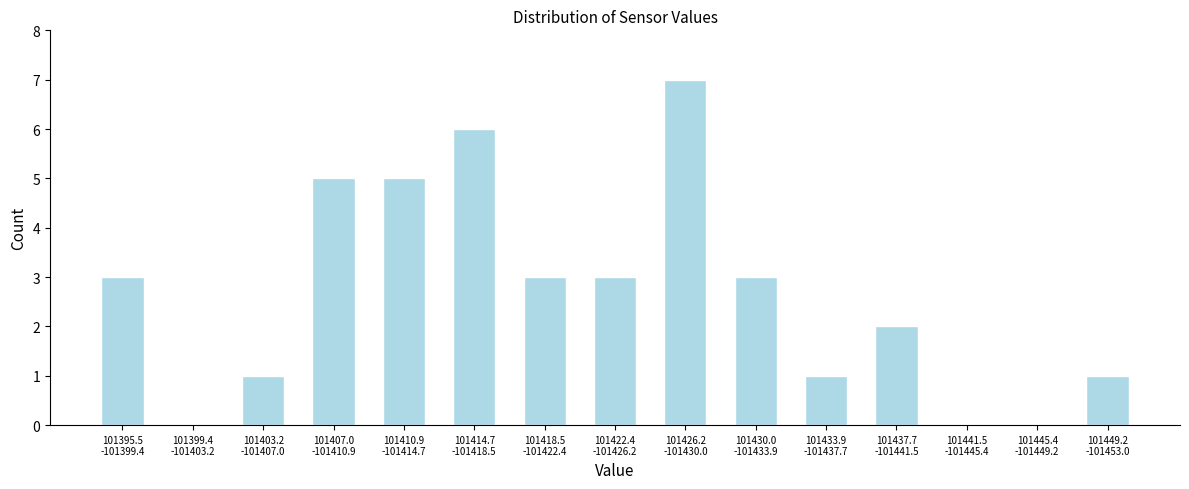

What is the sum of all values?

40